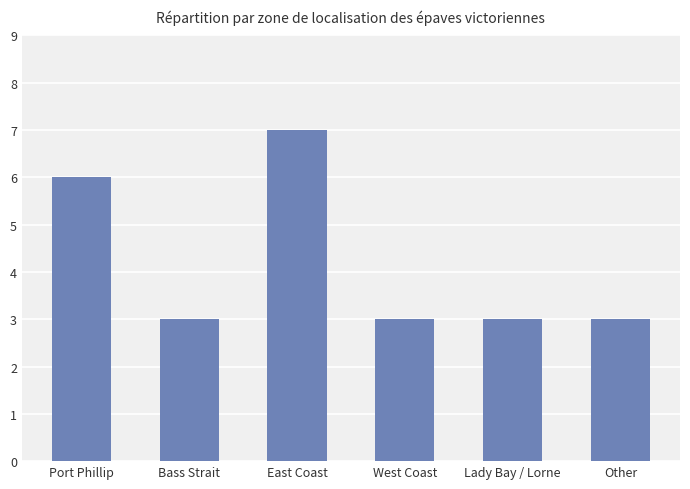

The value at Port Phillip is 6. True or false?

True